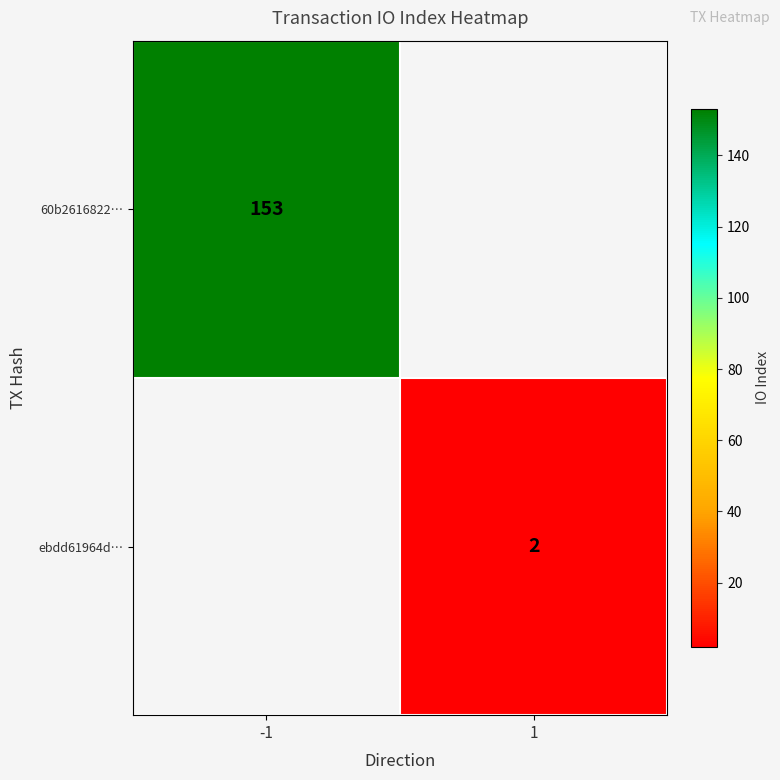

True or false: 60b2616822… has a value of 153 at -1.

True